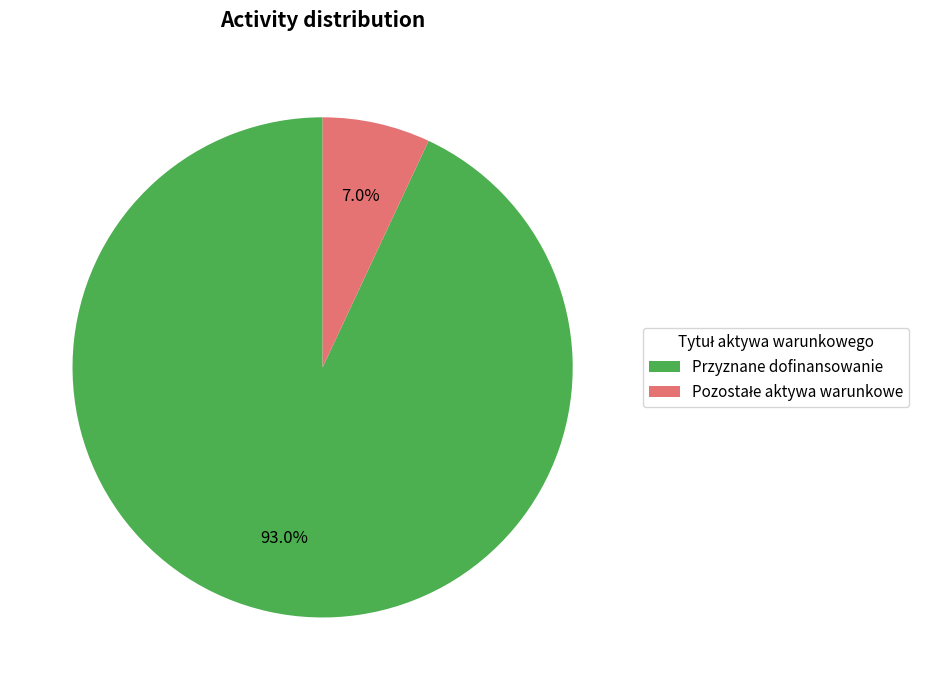

Does Przyznane dofinansowanie represent more than half of the total?

Yes